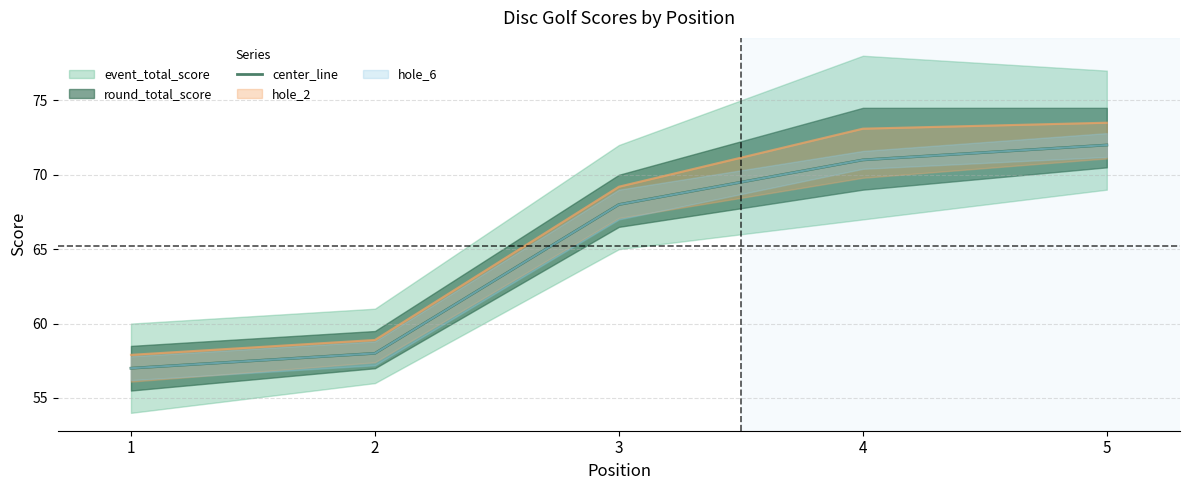

What is the ratio of the value at 3 to the value at 5?

0.9